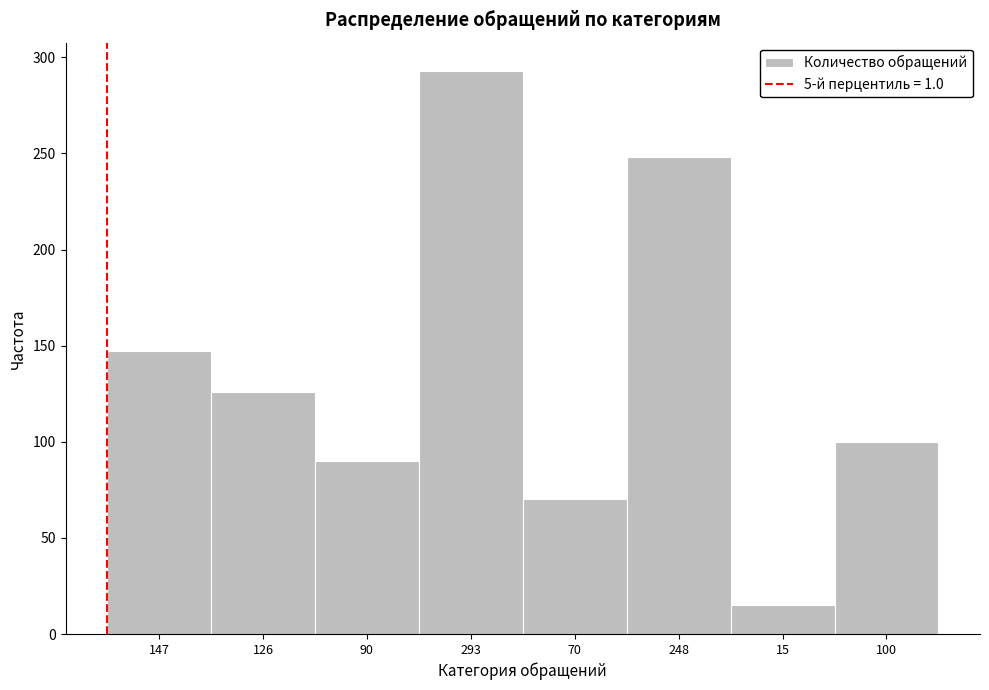

Reading left to right, what are all the values shown in this chart?

147=147	126=126	90=90	293=293	70=70	248=248	15=15	100=100